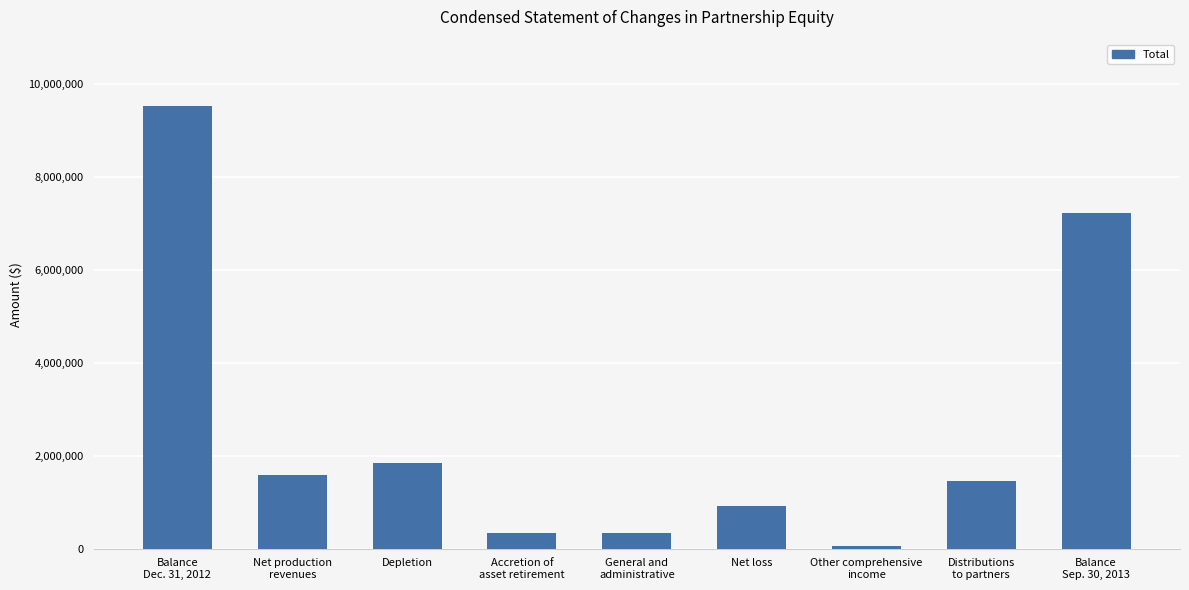

What is the sum of the values at Accretion of
asset retirement and Net production
revenues?

1914100